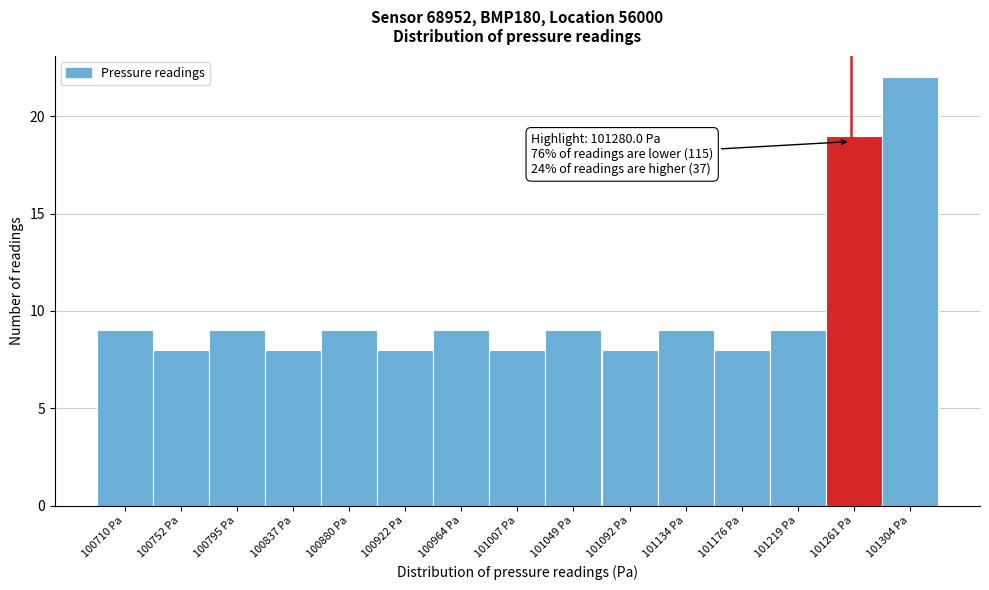

Reading right to left, extract all data points from this chart.

101304 Pa=22	101261 Pa=19	101219 Pa=9	101176 Pa=8	101134 Pa=9	101092 Pa=8	101049 Pa=9	101007 Pa=8	100964 Pa=9	100922 Pa=8	100880 Pa=9	100837 Pa=8	100795 Pa=9	100752 Pa=8	100710 Pa=9